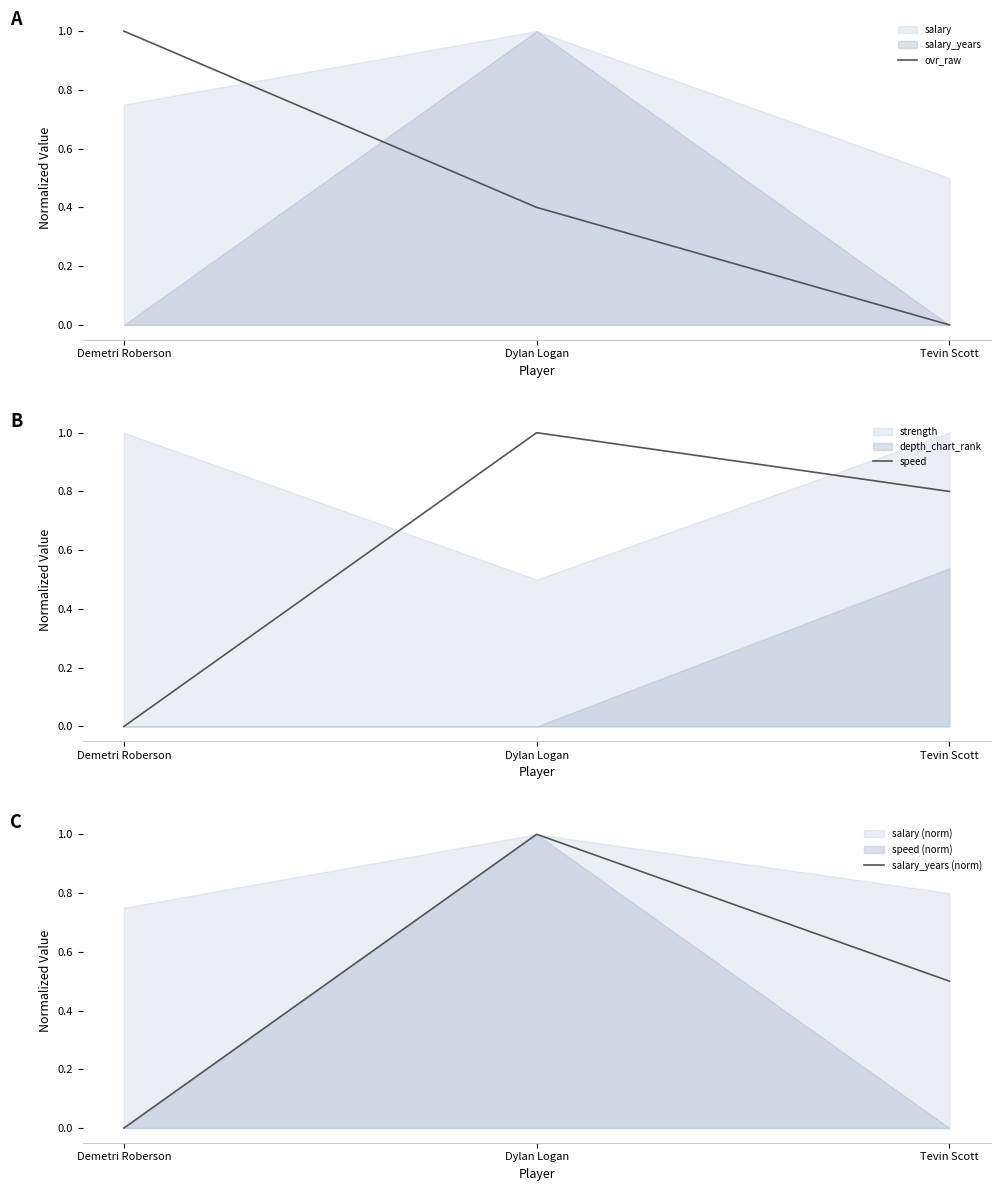

What is the difference between the maximum and minimum values in the ovr_raw series?

1.0